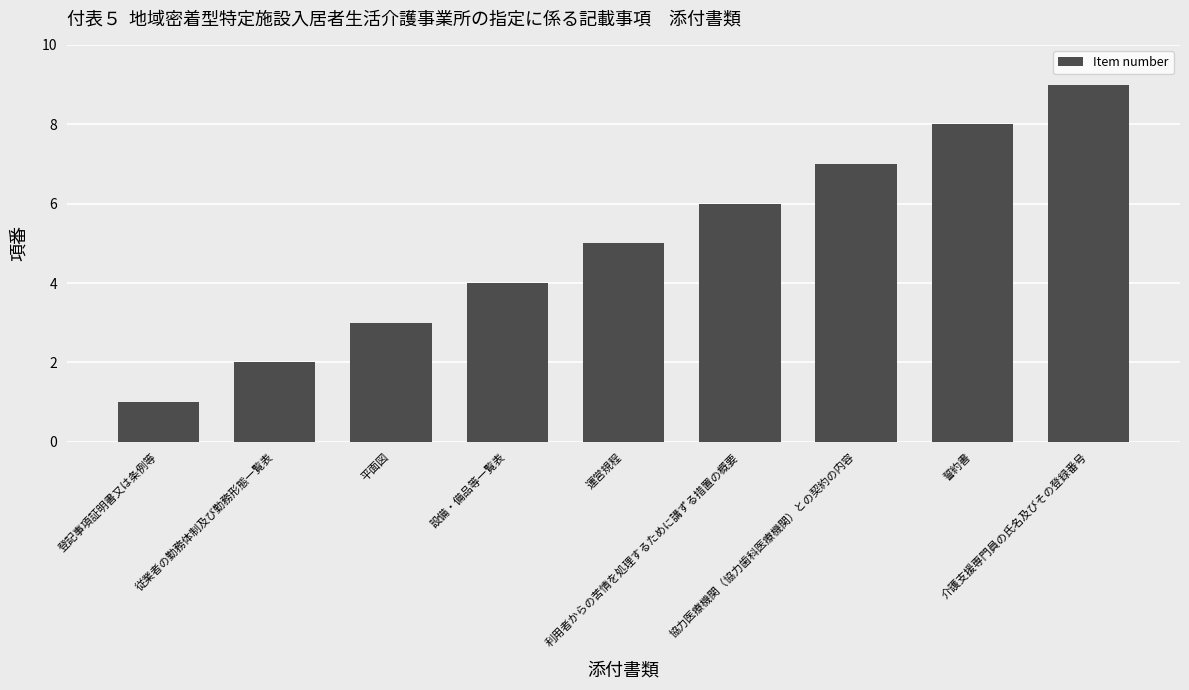

What is the sum of all values?

45